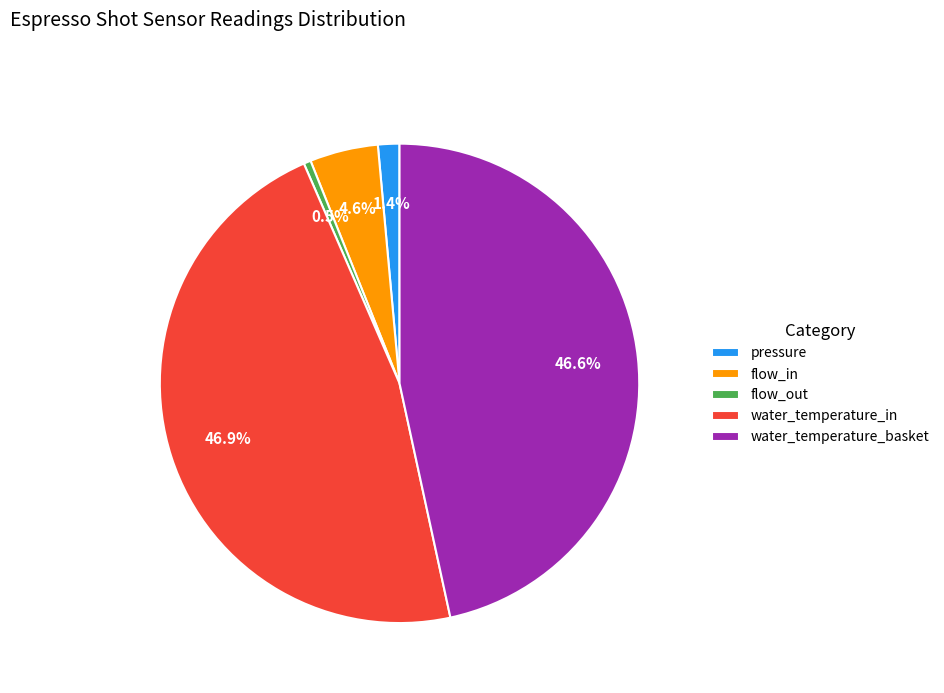

What is the smallest slice in the pie chart?

flow_out